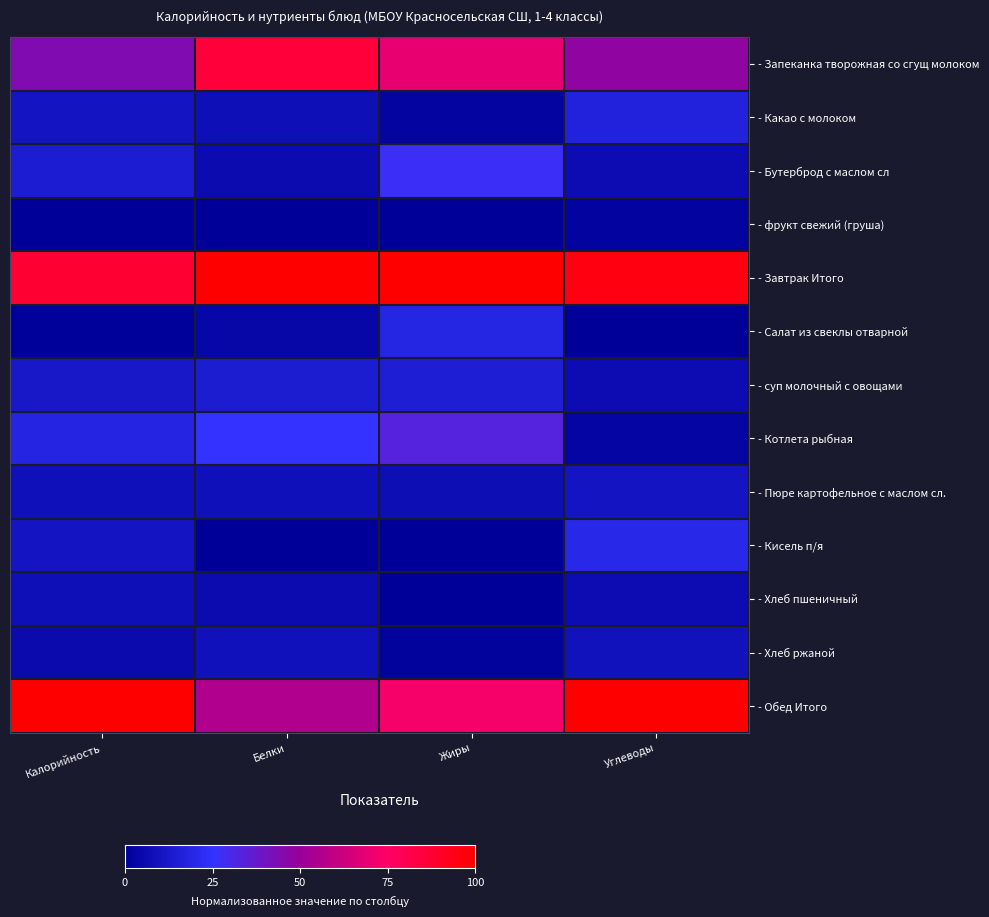

How many series are shown in this chart?

13